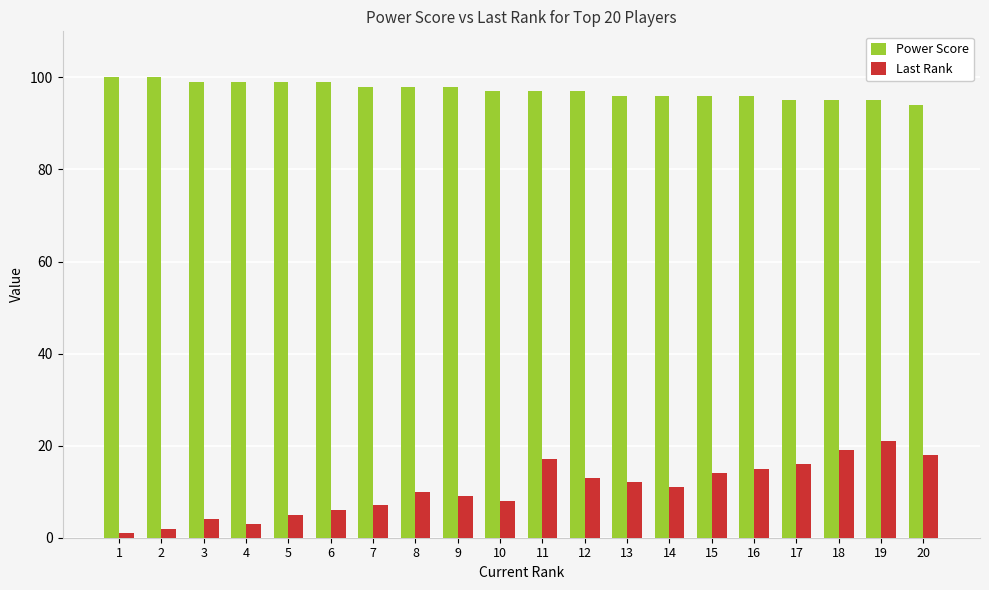

Which series has the widest spread of values?

Last Rank